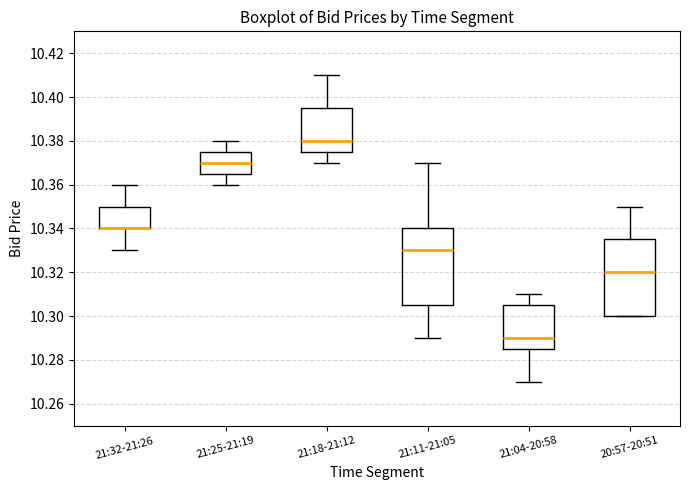

Where does the lower whisker of the box for 21:18-21:12 end on the y-axis? The values are not printed on the chart, so give them approximately, as read against the axis.

10.370